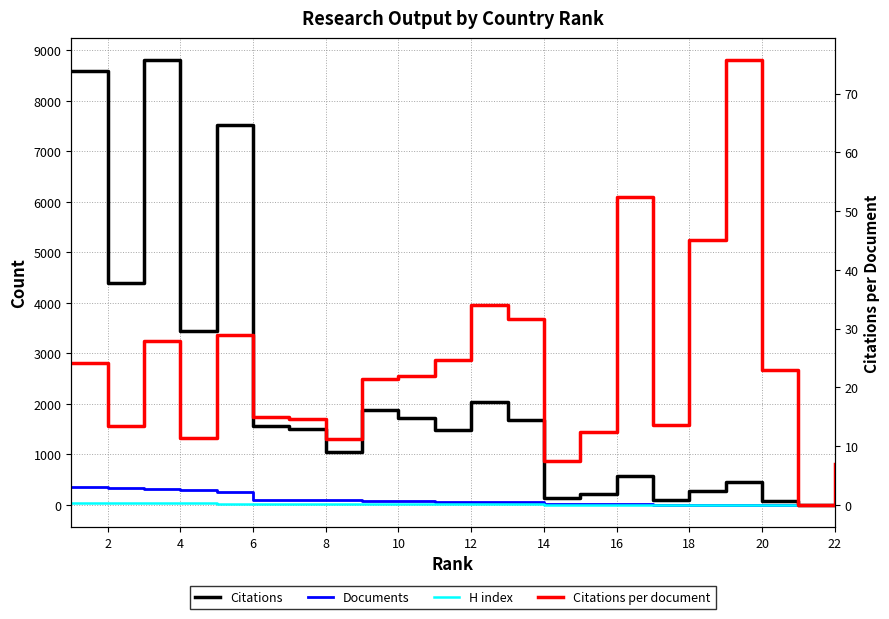

True or false: H index and Citations cross at least once.

False